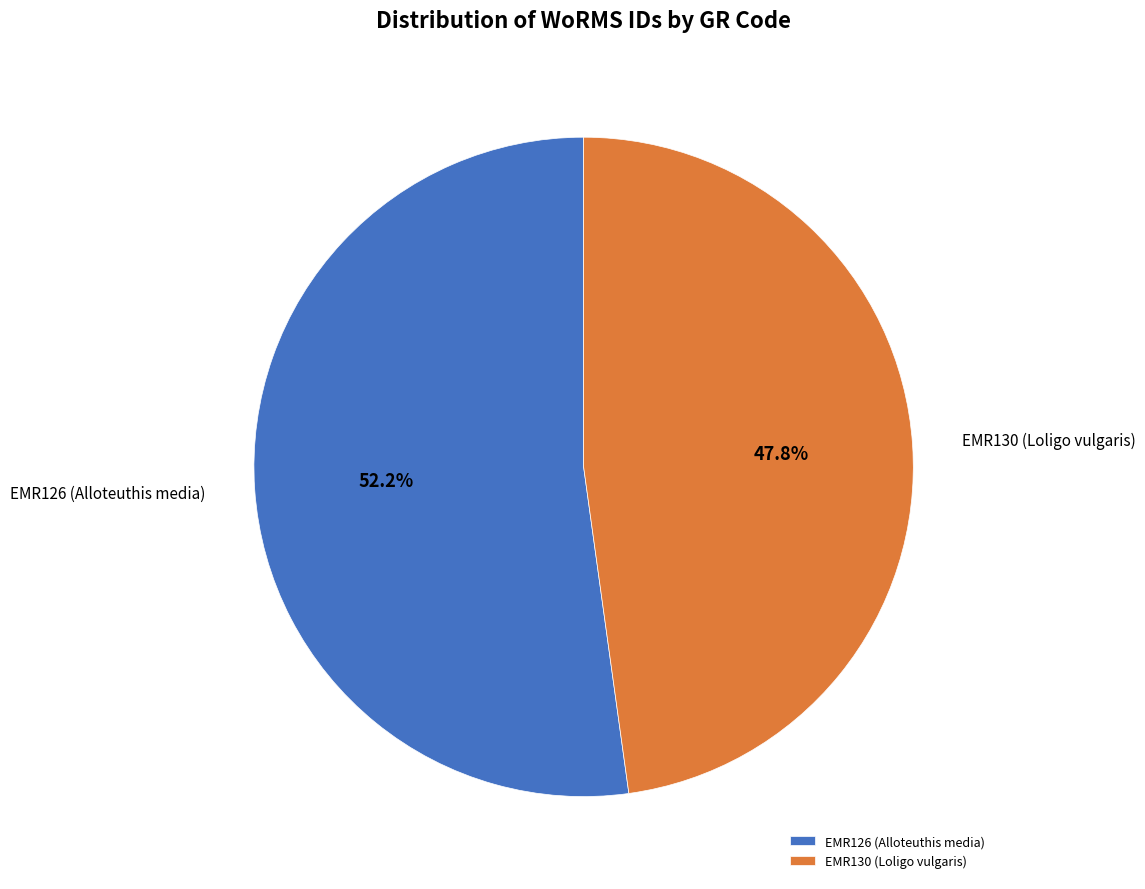

What percentage is NOT represented by EMR130 (Loligo vulgaris)?

52.2%